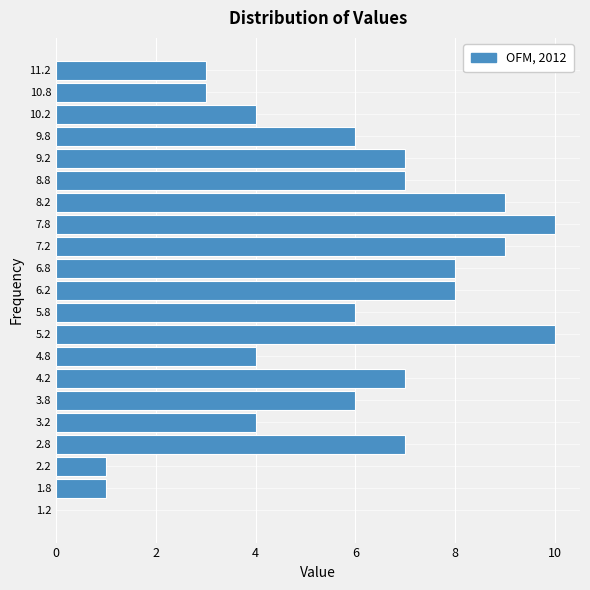

How long is the bar that spans 9.5 to 10.0 on the y-axis? The values are not printed on the chart, so give them approximately, as read against the axis.

6